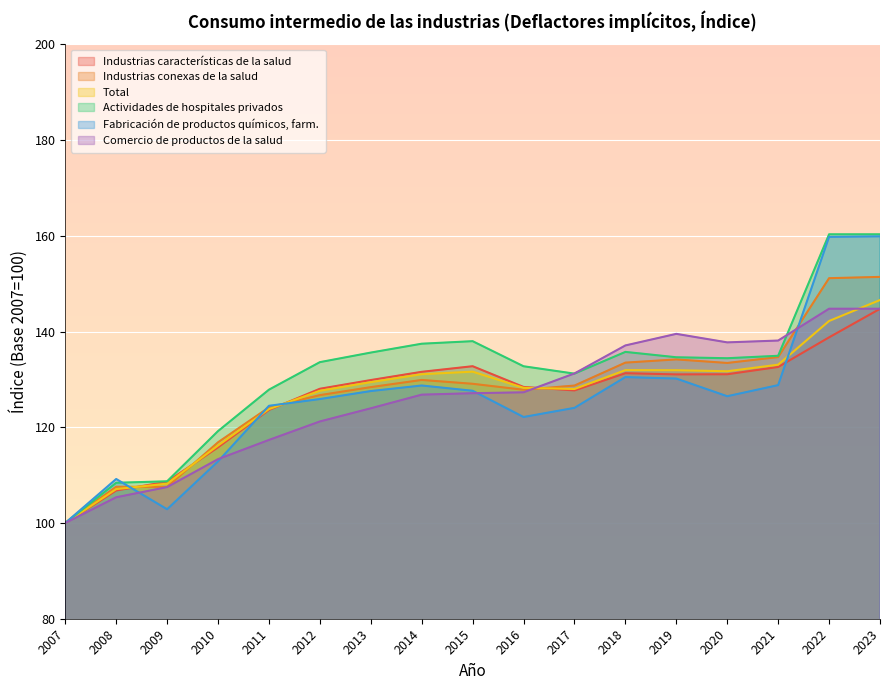

The Industrias conexas de la salud series shows 37.0 at 2018. True or false?

False